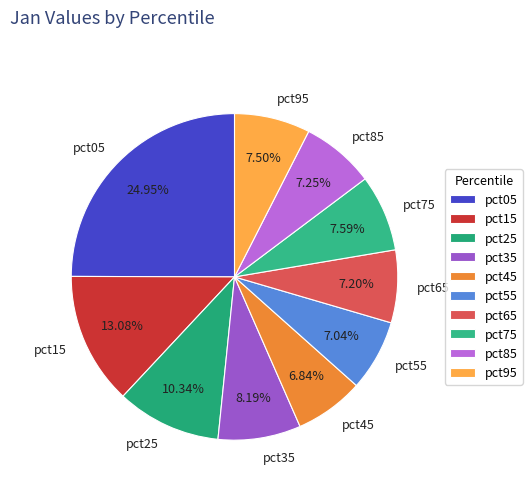

How many segments does this pie chart have?

10